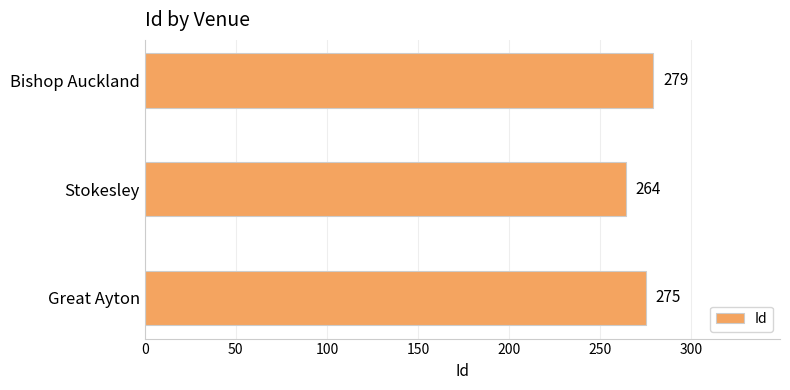

How many distinct data groups are displayed?

1